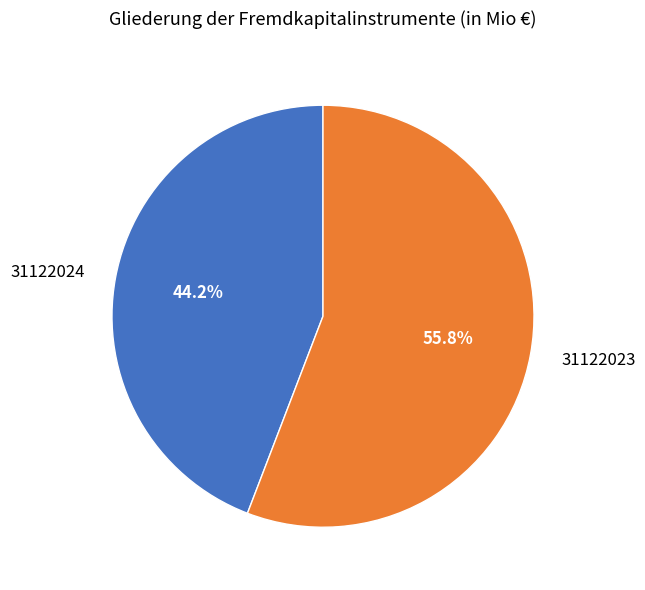

To the nearest percent, what is the difference between the 31122023 and 31122024 slice percentages?

12%